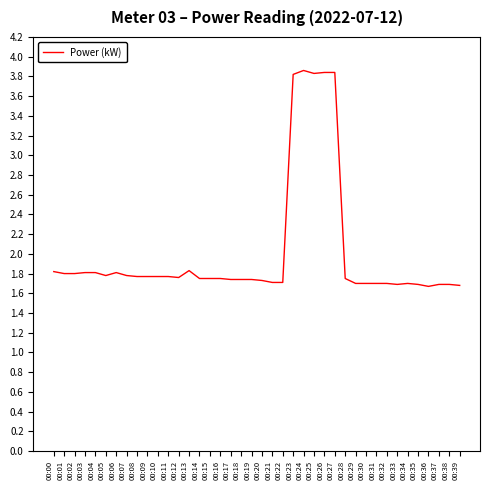

What is the change in value from 00:01 to 00:26?

+2.0